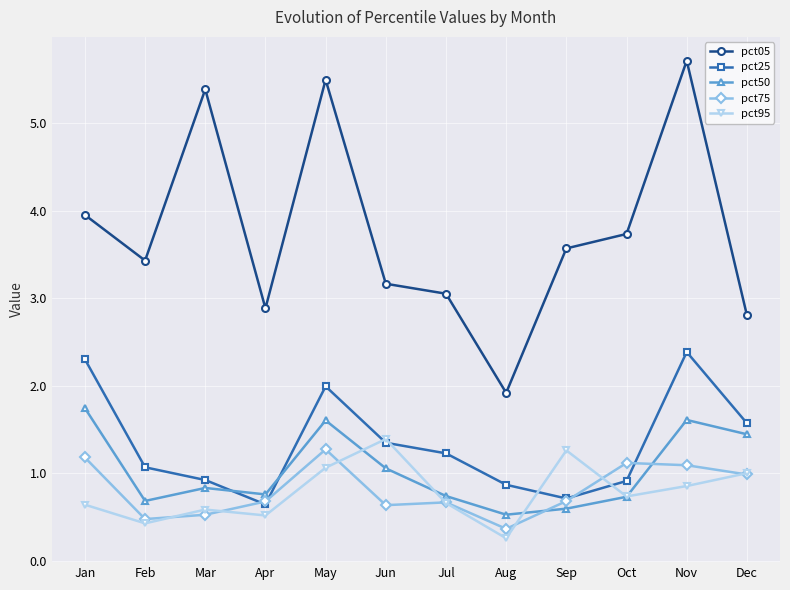

What is the sum of all pct25 values?

16.0